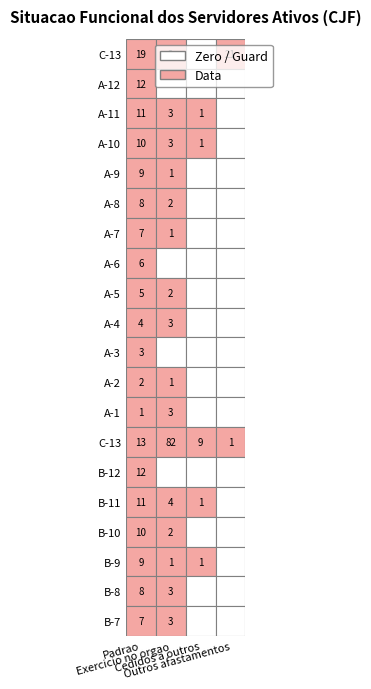

The value of A-10 at A-12 is 3. True or false?

True